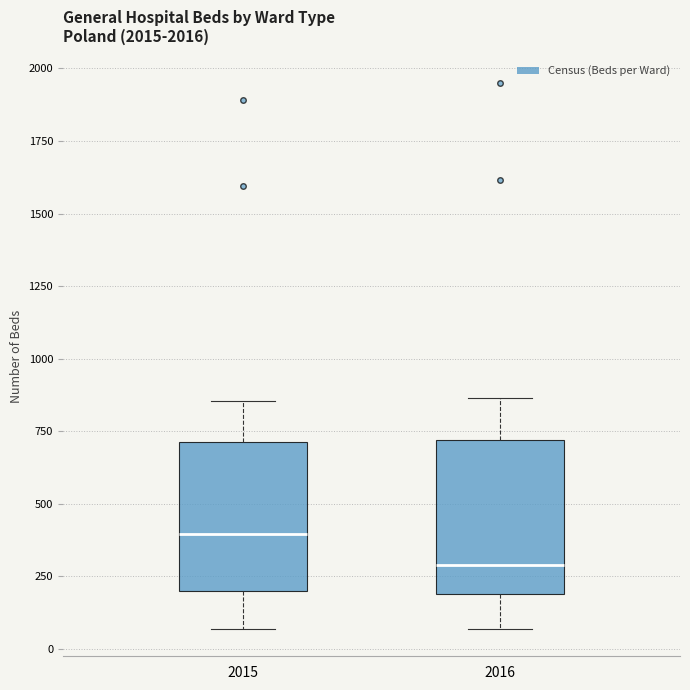

Reading left to right, read every box against the y-axis: the position of its median line, the range the box covers, and the ends of its whiskers. The values are not printed on the chart, so give them approximately, as read against the axis.

2015: median 400, box 200 to 700, whiskers 50 to 850
2016: median 300, box 200 to 700, whiskers 50 to 850